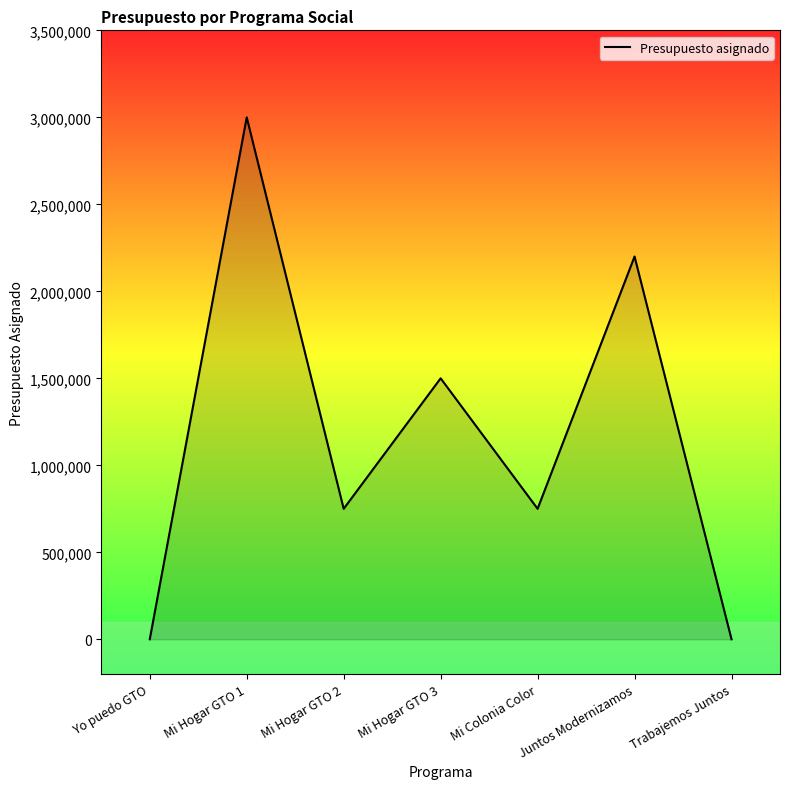

What is the change in value from Mi Hogar GTO 1 to Trabajemos Juntos?

-3000000